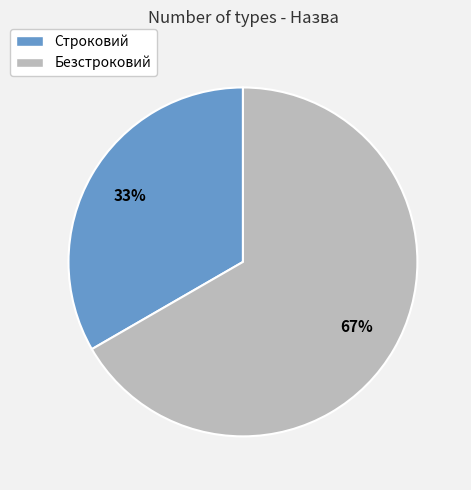

Combined, do Безстроковий and Строковий account for over 50%?

Yes